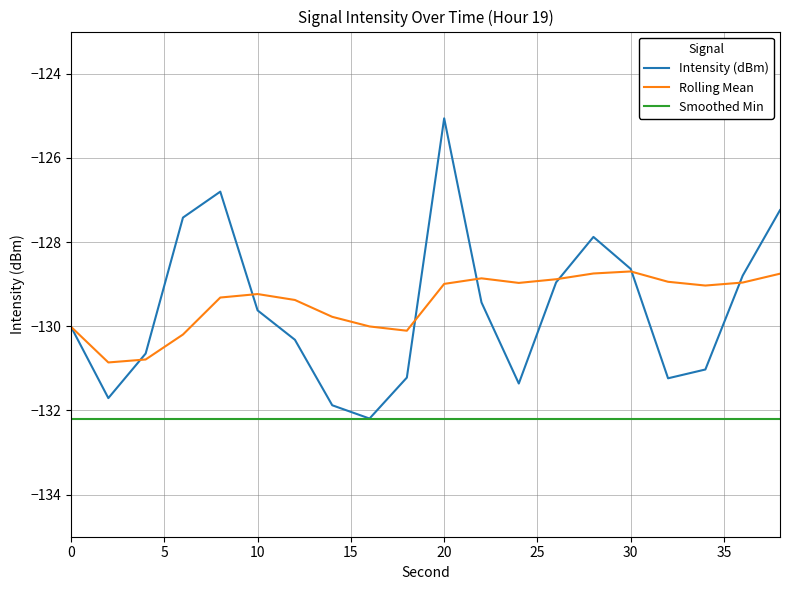

Which series has the largest total across all categories?

Rolling Mean